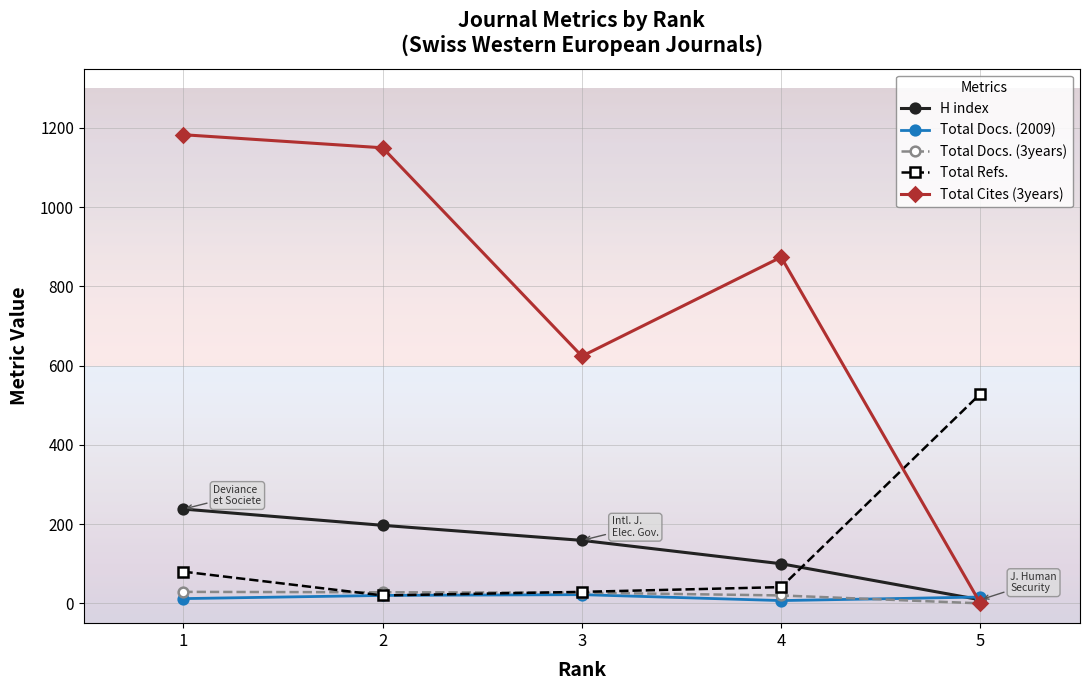

What is the greatest value displayed?

1183